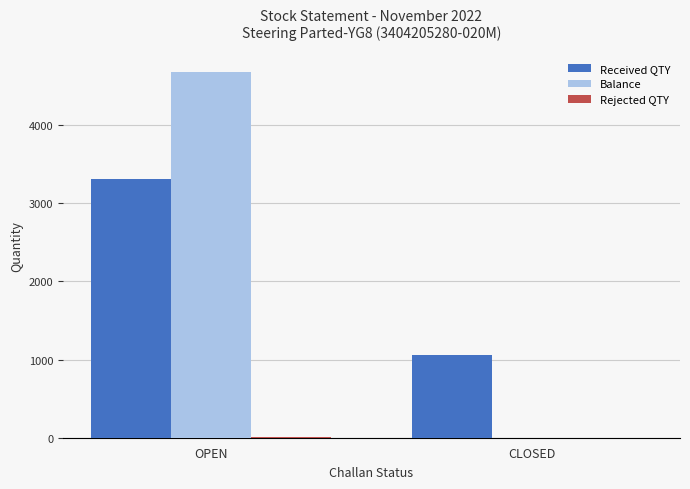

What is the sum of all Received QTY values?

4372